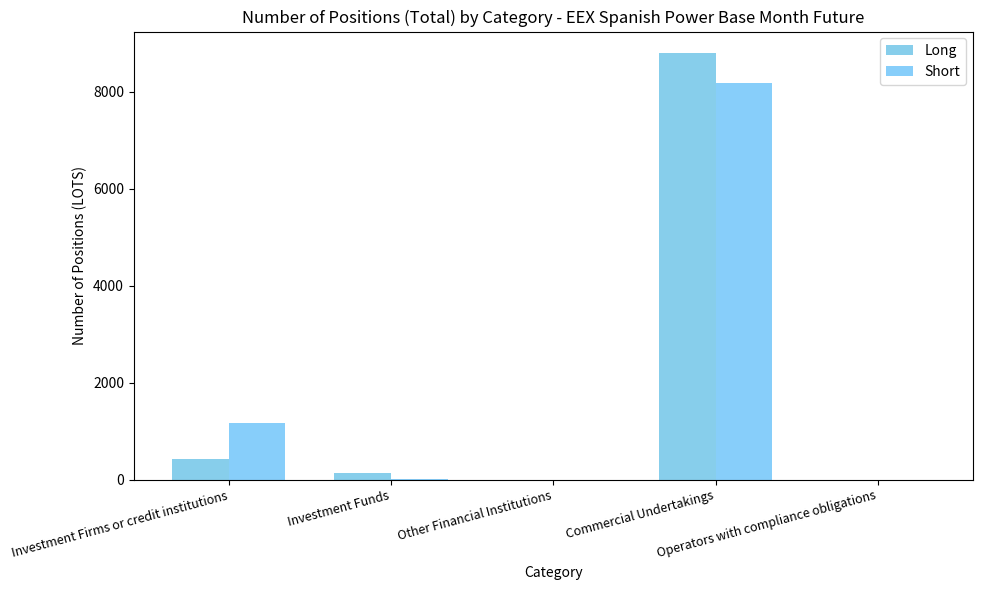

Which series has the largest range (max minus min)?

Long